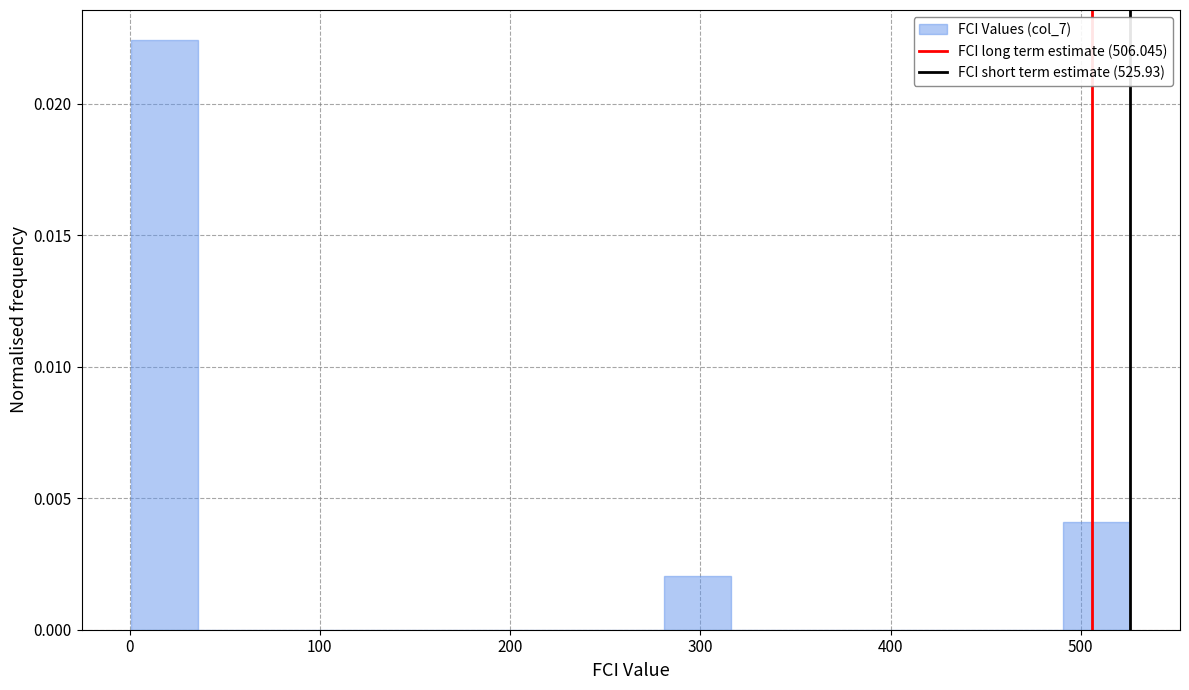

Read against the x-axis, roughly where is the centre of the tallest bar?

20